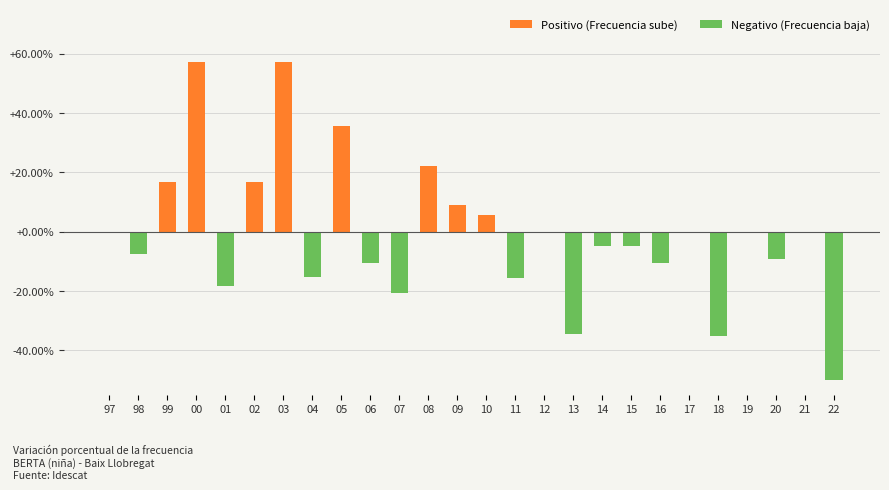

The value at 09 is 0.0. True or false?

False